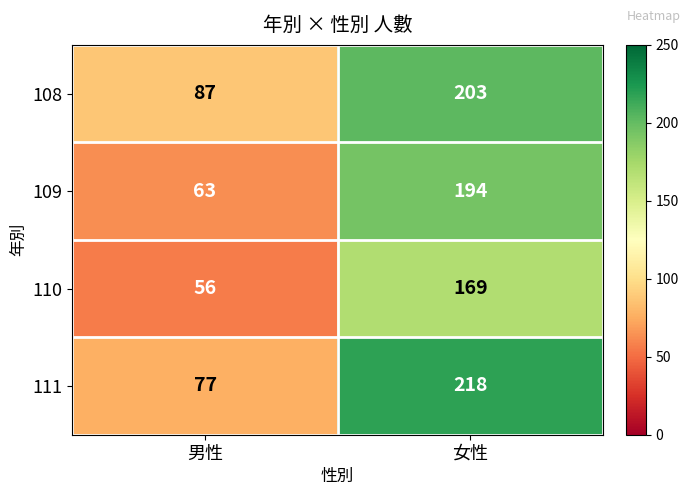

What is the spread (max minus min) of values at 女性?

49